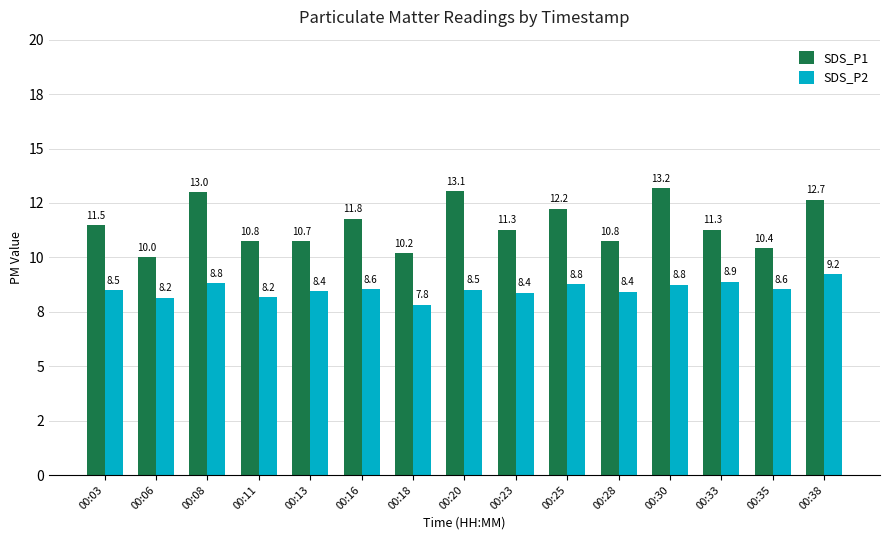

Which has a higher value, 00:16 or 00:13?

00:16